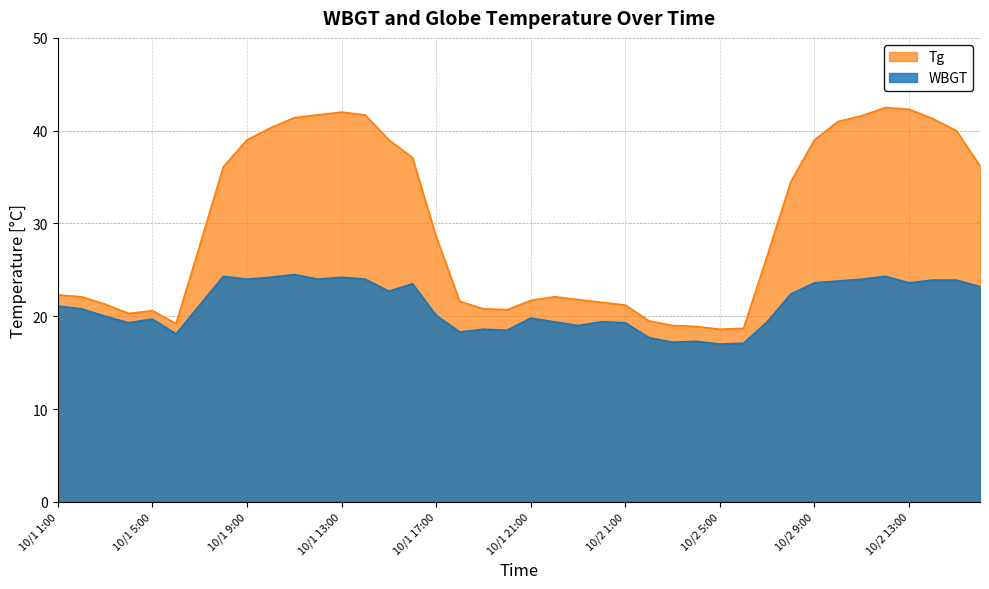

Reading left to right, what are all the values shown in this chart?

WBGT: 21.1	20.8	20.0	19.3	19.7	18.1	21.2	24.3	24.0	24.2	24.5	24.0	24.2	24.0	22.7	23.5	20.1	18.3	18.6	18.5	19.8	19.4	19.0	19.4	19.3	17.7	17.2	17.3	17.0	17.1	19.4	22.4	23.6	23.8	24.0	24.3	23.6	23.9	23.9	23.2
Tg: 22.3	22.1	21.3	20.3	20.6	19.2	27.6	36.1	39.0	40.3	41.4	41.7	42.0	41.7	39.0	37.1	28.6	21.6	20.8	20.7	21.7	22.1	21.8	21.5	21.2	19.5	19.0	18.9	18.6	18.7	26.5	34.5	39.0	41.0	41.6	42.5	42.3	41.3	40.0	36.2